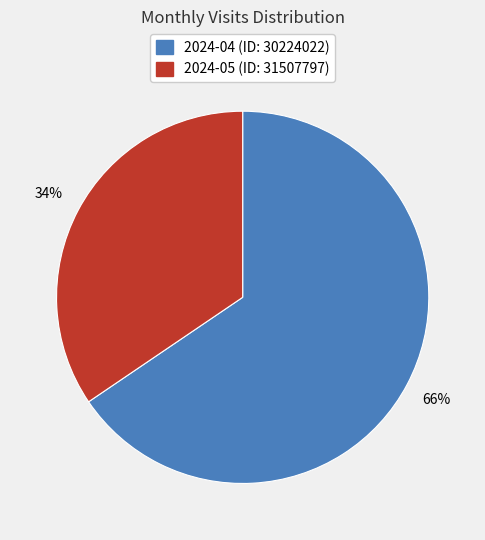

Is it true that 2024-05 (ID: 31507797) is 34% of the pie?

True